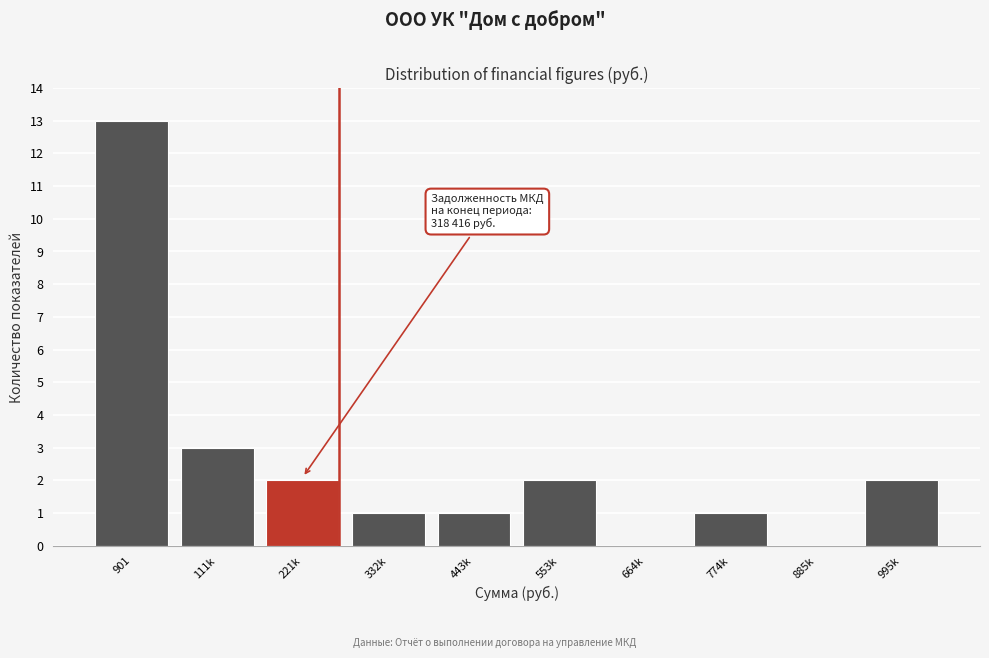

Reading right to left, transcribe all the data shown in this chart.

995k=2	885k=0	774k=1	664k=0	553k=2	443k=1	332k=1	221k=2	111k=3	901=13